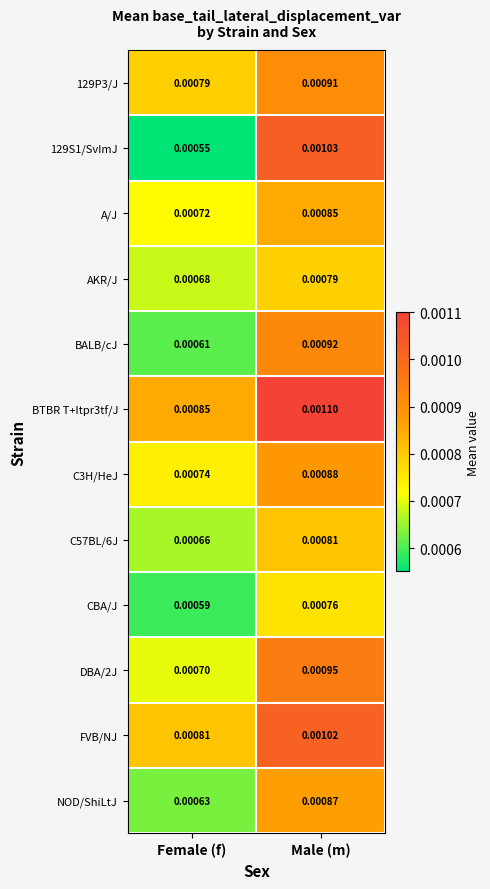

Which series changed the most between Female (f) and Male (m)?

129S1/SvImJ